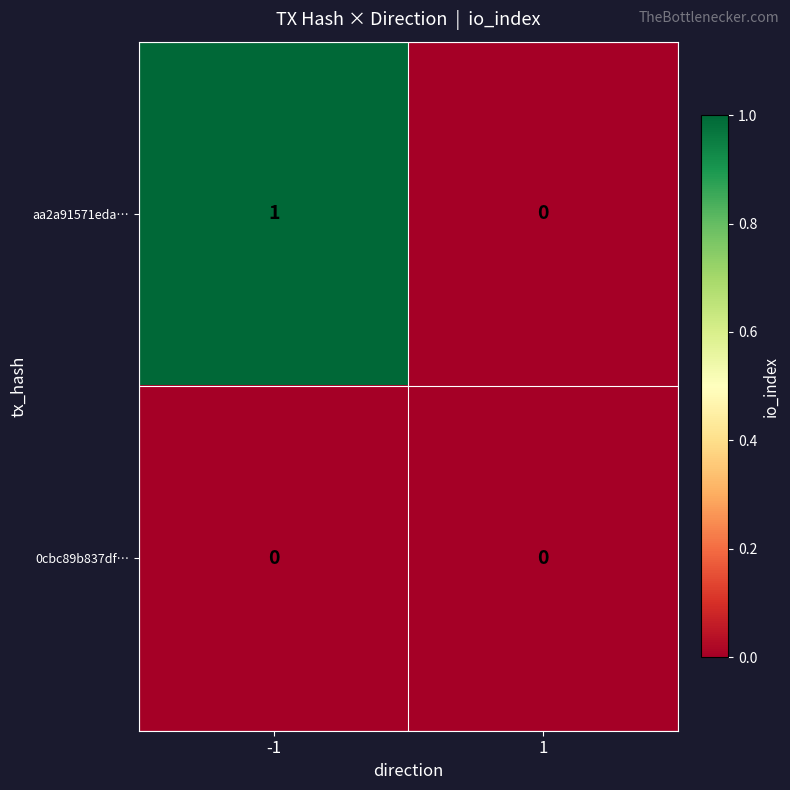

At which category is the sum across all series the highest?

-1